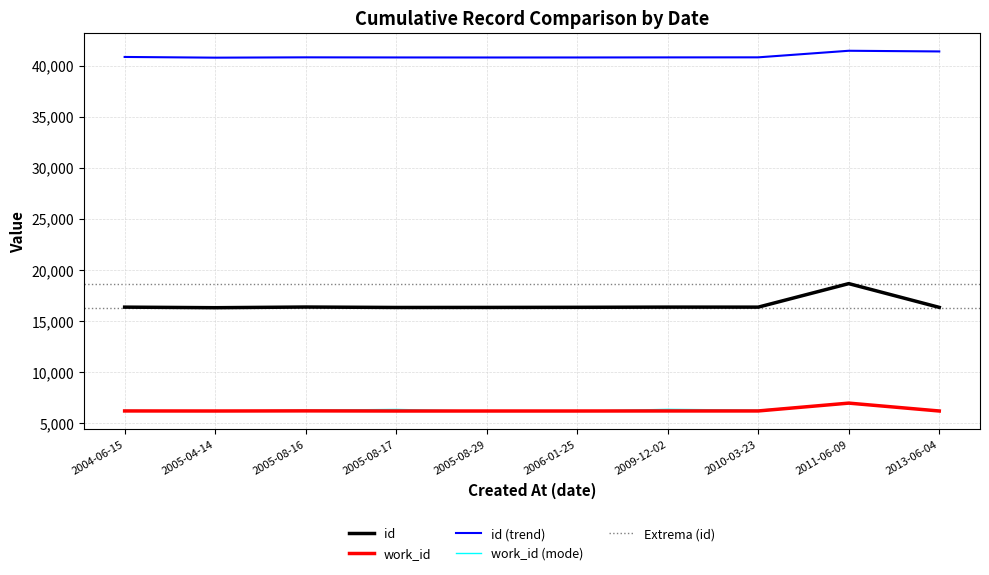

At which category is the sum across all series the highest?

2011-06-09